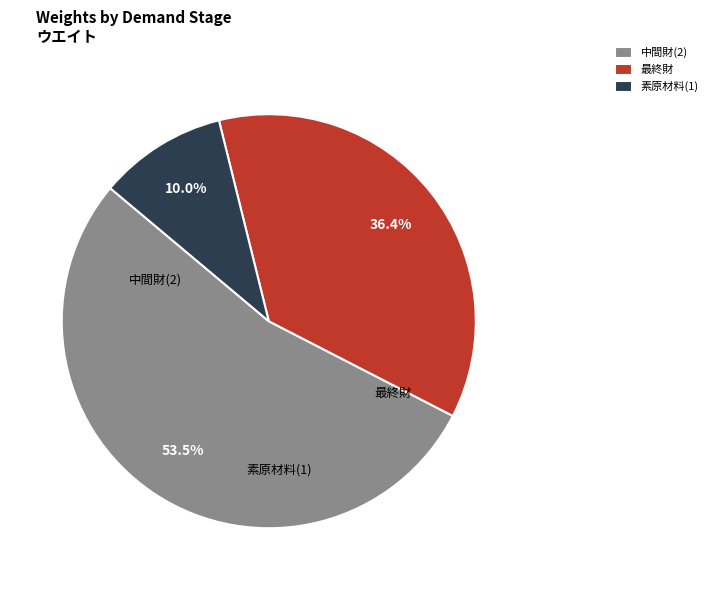

Which has a higher value, 中間財(2) or 最終財?

中間財(2)